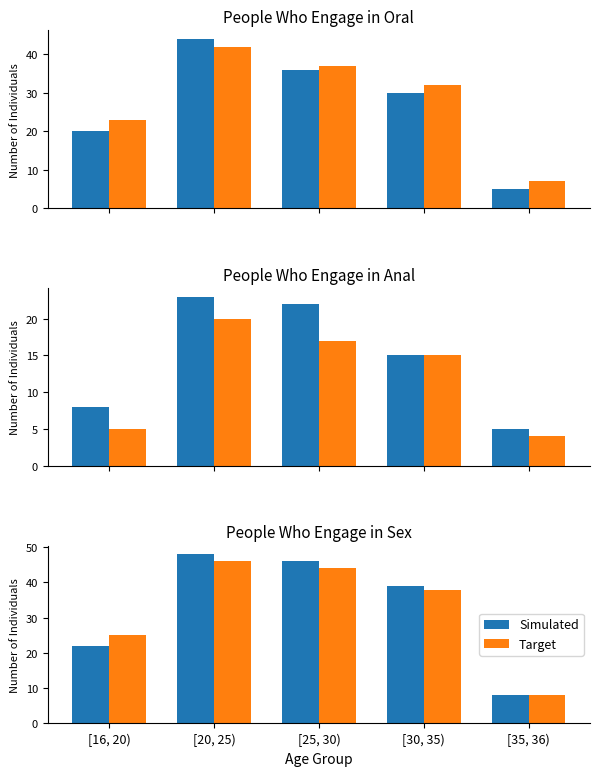

Which series has the widest spread of values?

Simulated